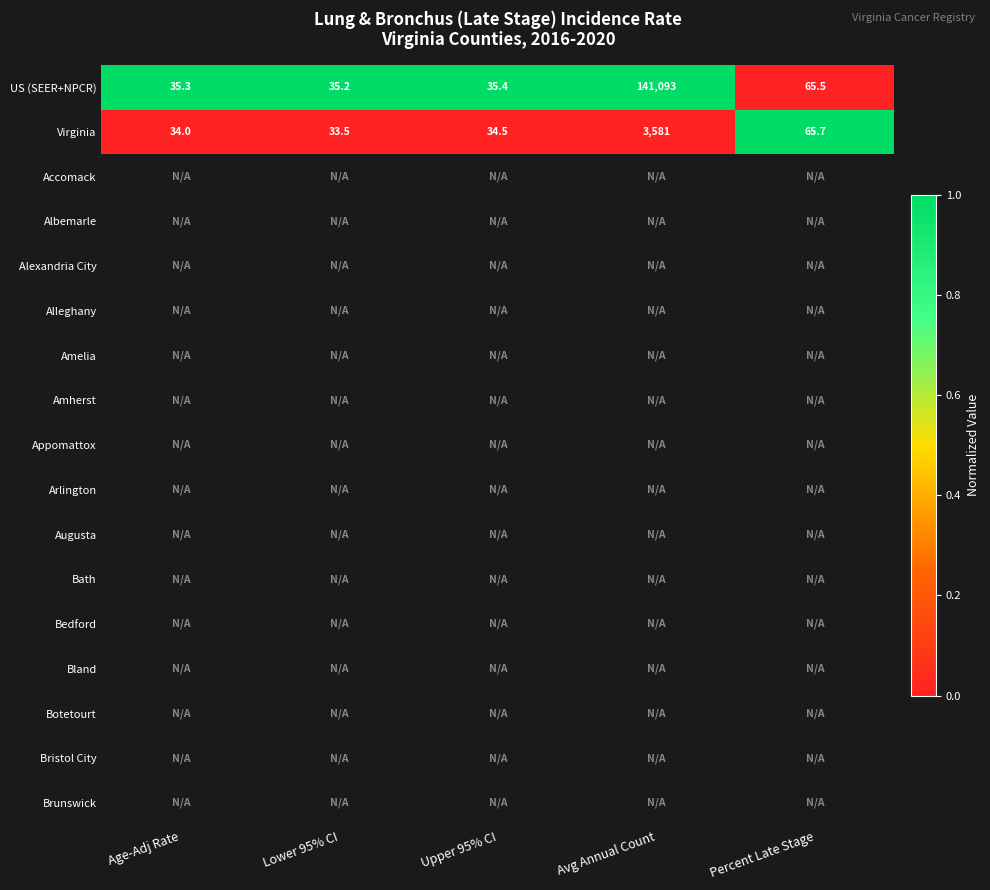

List the labels in order of Virginia value, smallest first.

Lower 95% CI, Age-Adj Rate, Upper 95% CI, Percent Late Stage, Avg Annual Count